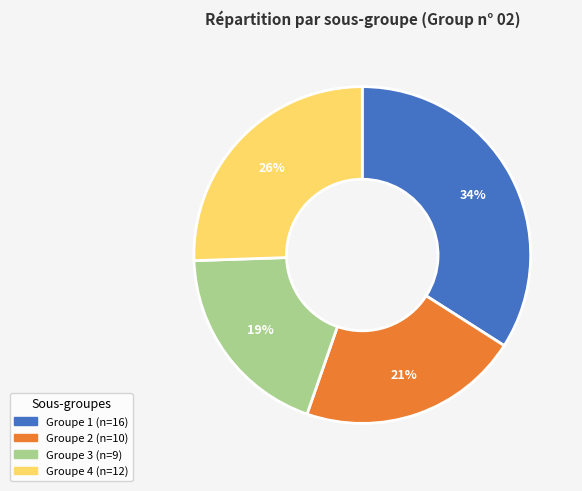

To the nearest percent, what is the average slice percentage?

25%